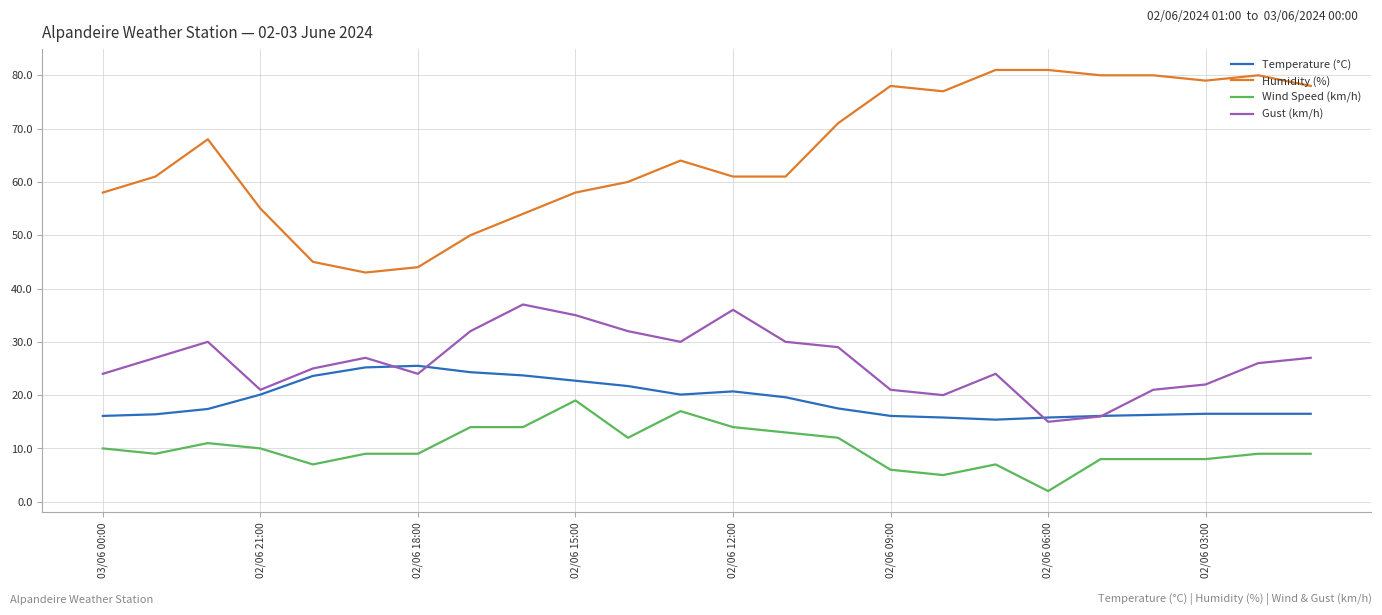

Which series has the largest range (max minus min)?

Humidity (%)